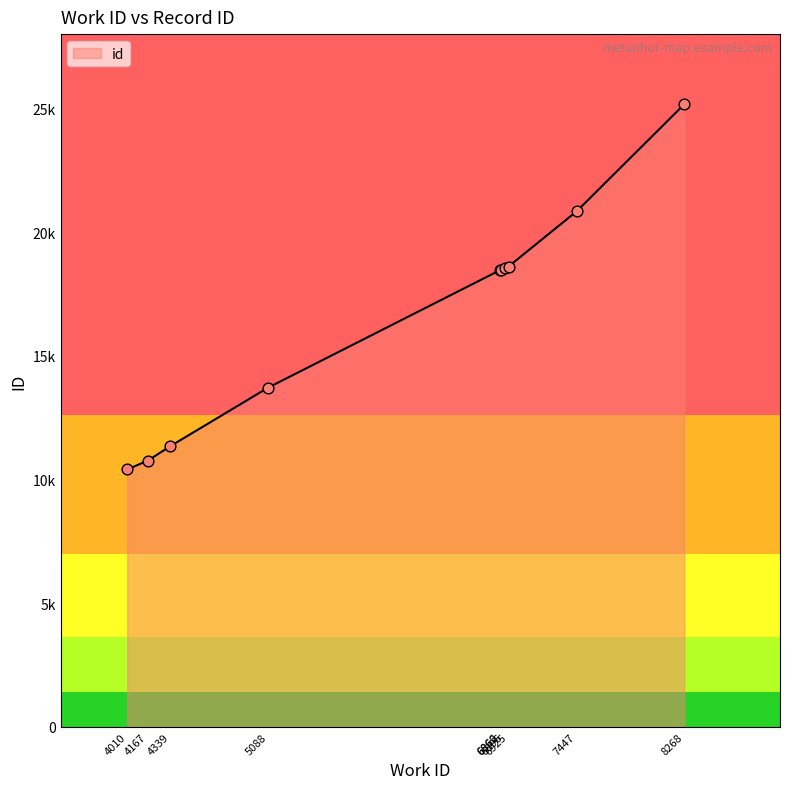

What is the change in value from 5088 to 6862?

+4751